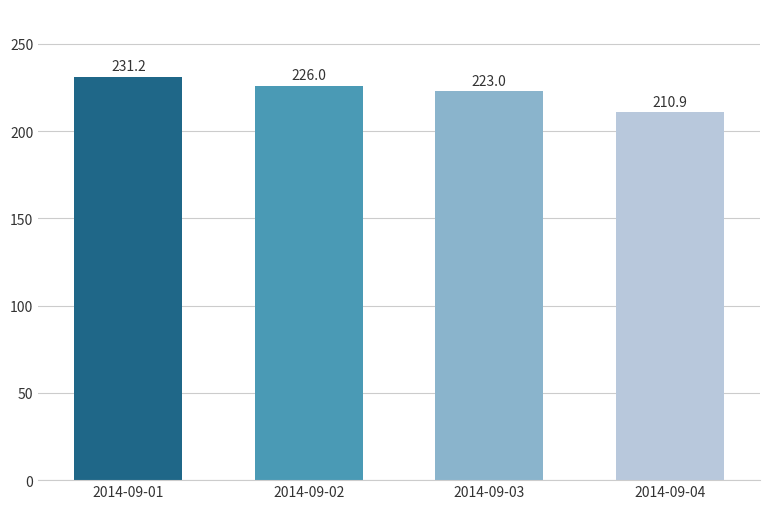

The value at 2014-09-02 is 226.0. True or false?

True